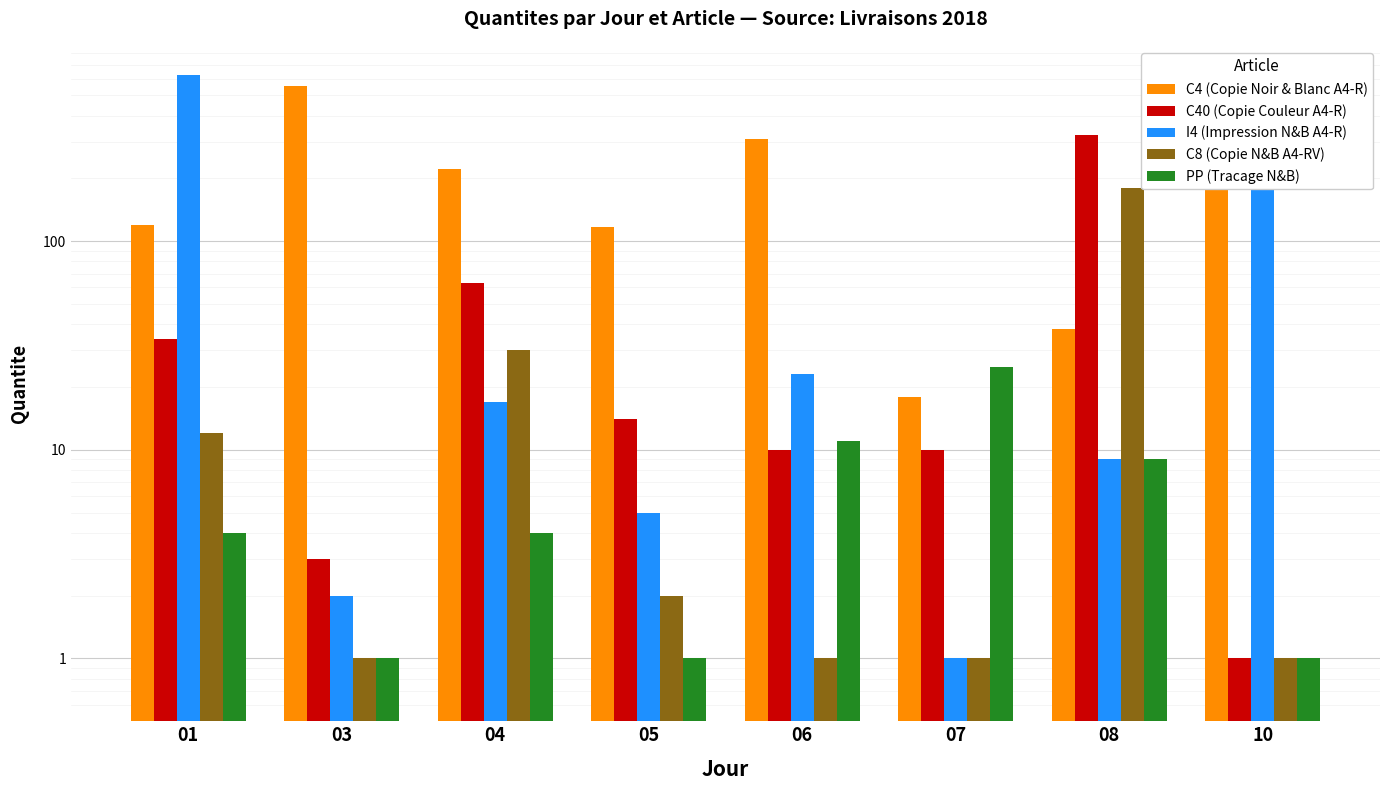

Where does the PP (Tracage N&B) series first go above 4?

06